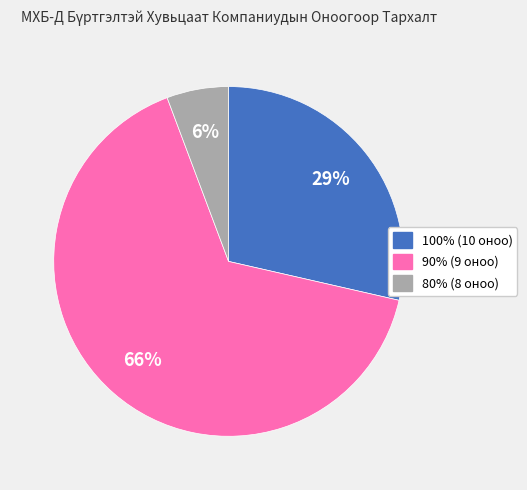

The 80% (8 оноо) slice represents 6% of the pie. True or false?

True